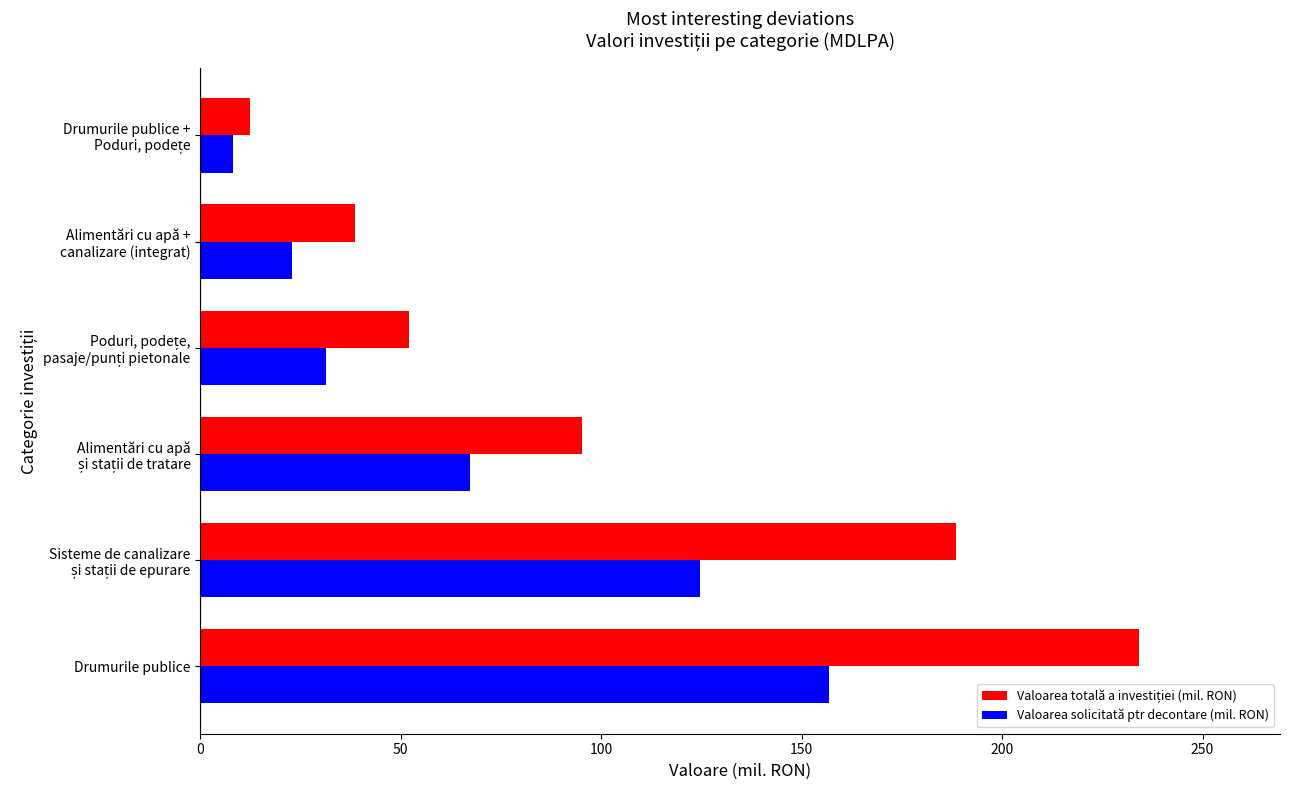

At which category is the sum across all series the highest?

Drumurile publice